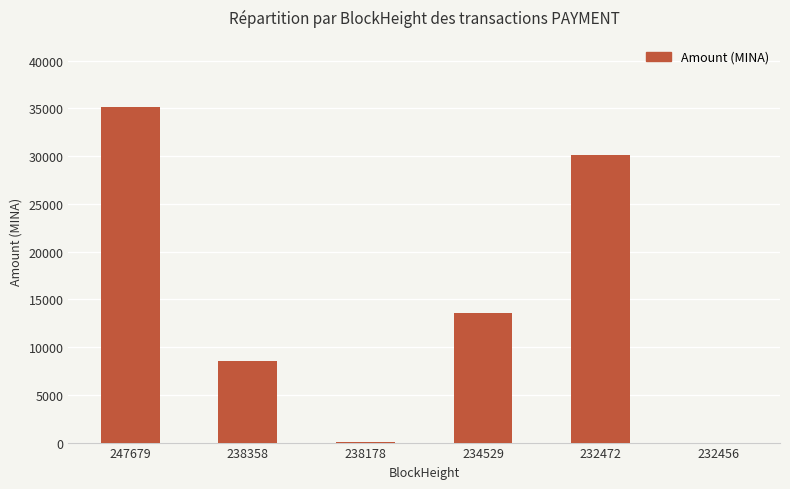

Is it true that the value at 232472 is 53516.3?

False